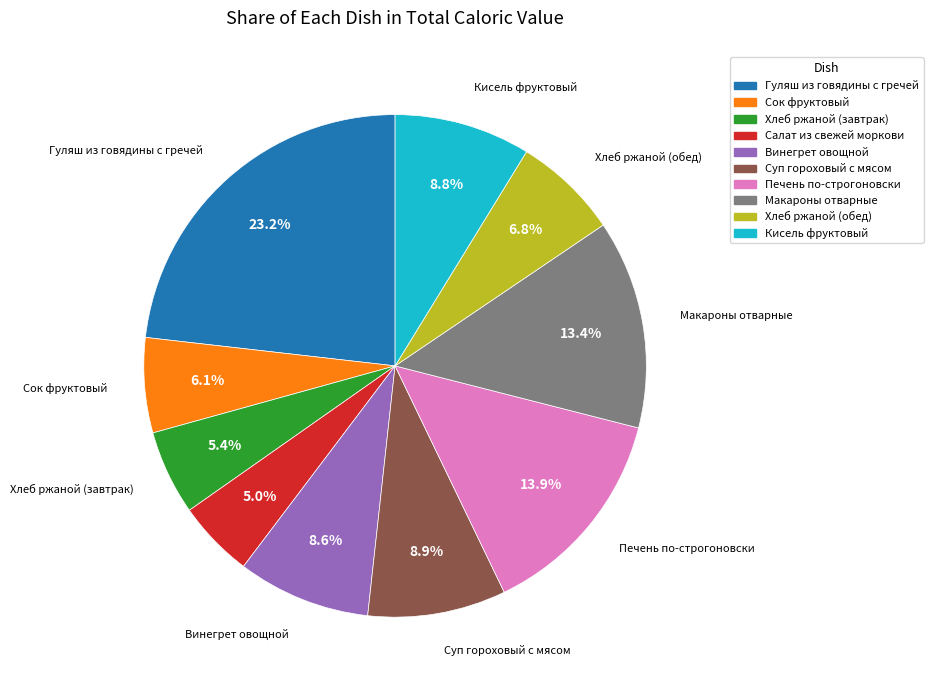

Combined, do Винегрет овощной and Сок фруктовый account for over 50%?

No